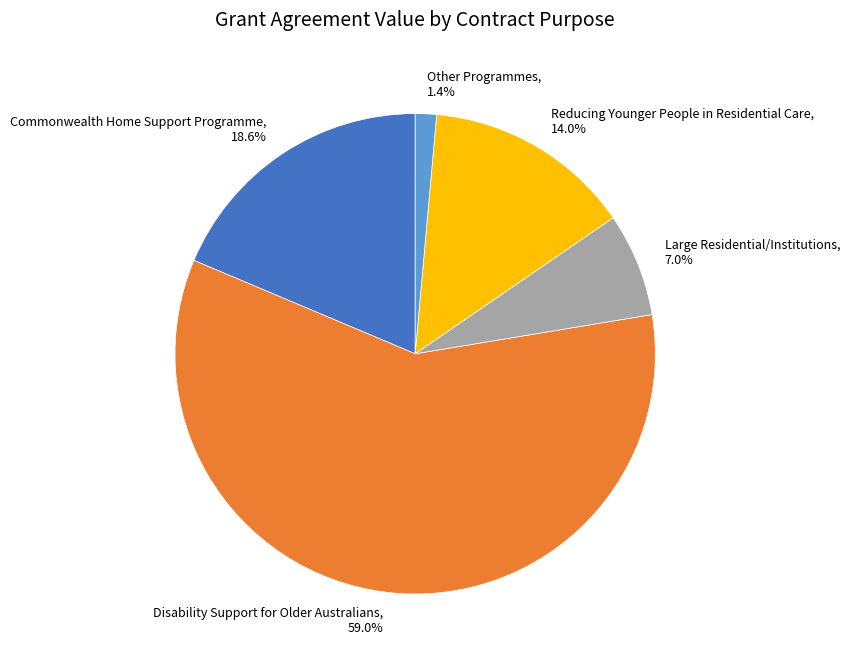

Which category accounts for the majority?

Disability Support for Older Australians